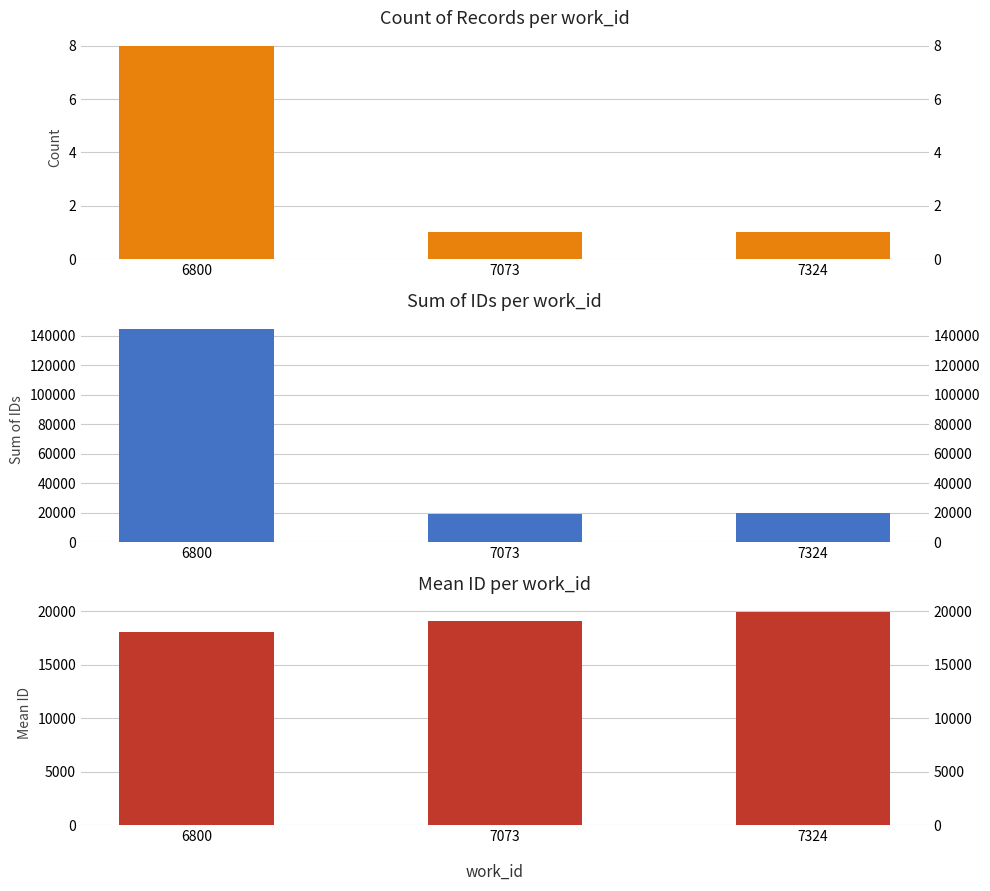

At which category does the chart reach its minimum across all series?

7073